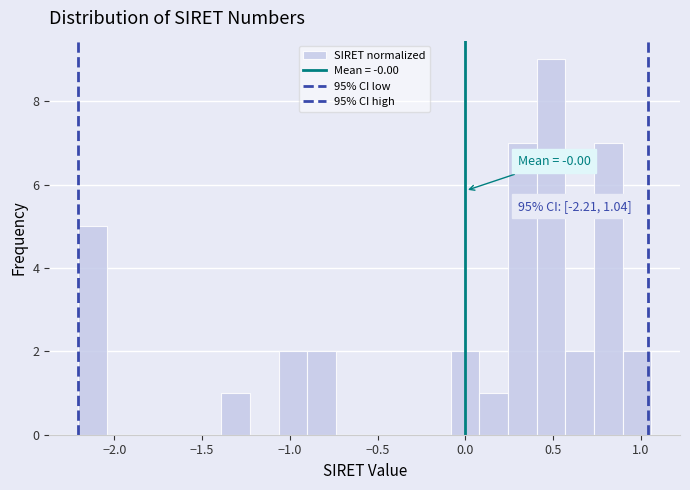

Around what value on the x-axis is the tallest bar? Give the approximate position of its centre, as read against the axis.

0.50